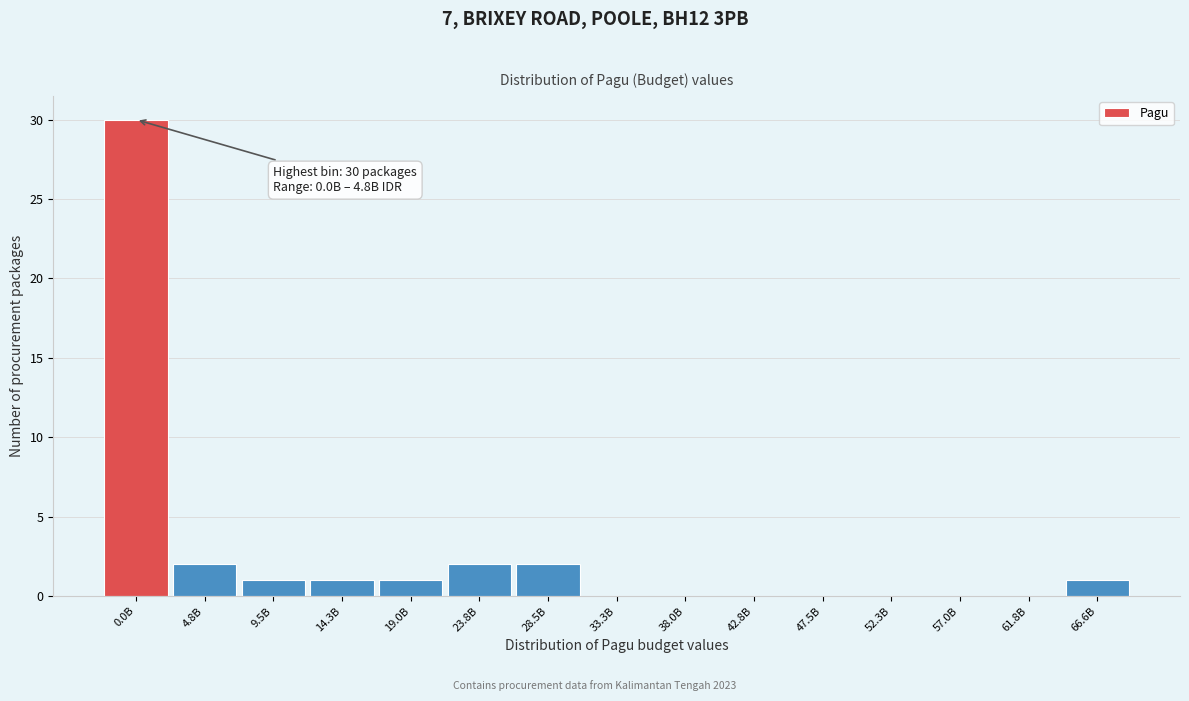

Reading right to left, what are all the values shown in this chart?

66.6B=1	61.8B=0	57.0B=0	52.3B=0	47.5B=0	42.8B=0	38.0B=0	33.3B=0	28.5B=2	23.8B=2	19.0B=1	14.3B=1	9.5B=1	4.8B=2	0.0B=30